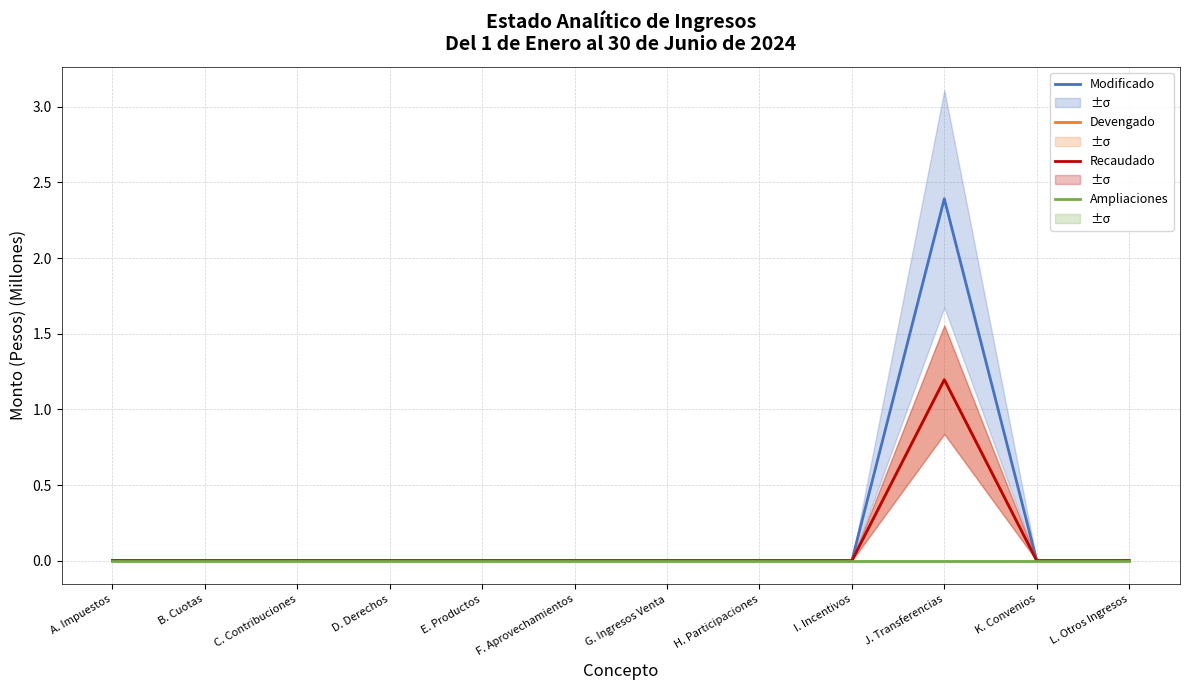

Does the chart display data point markers on the line(s)?

No